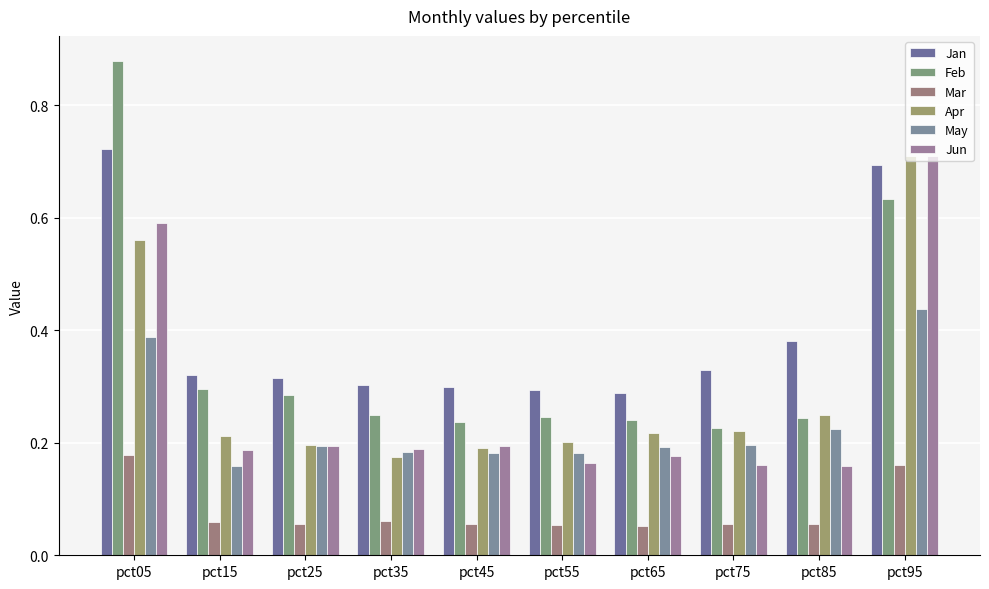

Which series changed the most between pct75 and pct95?

Jun